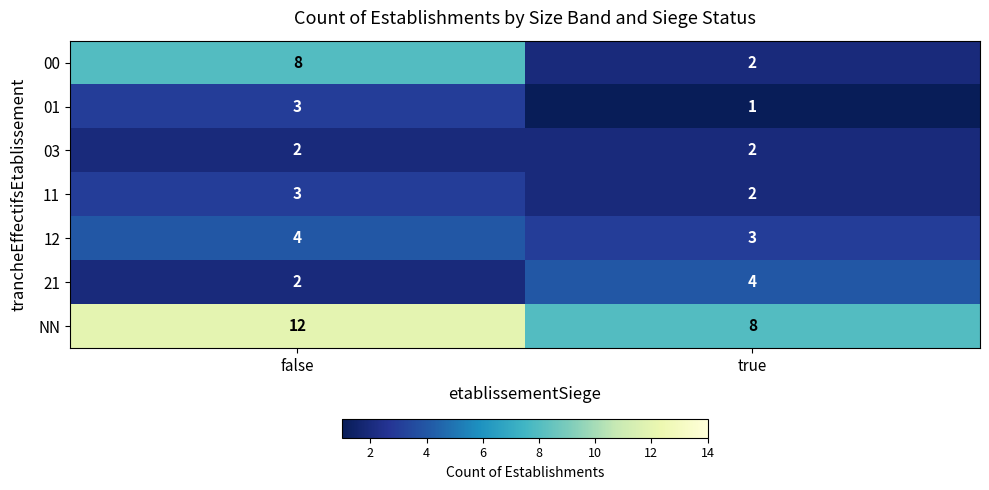

Rank the categories by 00 value from highest to lowest.

false, true